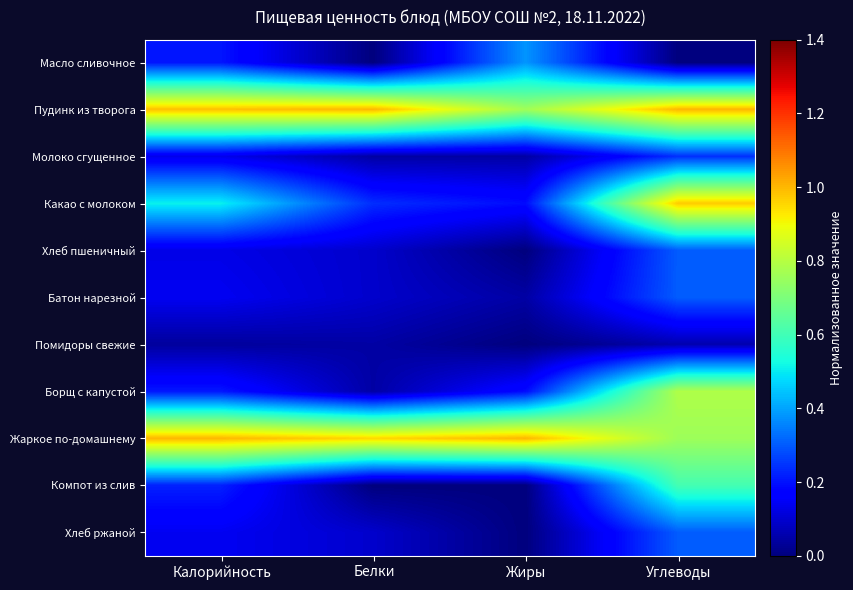

Rank the series by their maximum value, from lowest to highest.

Помидоры свежие, Молоко сгущенное, Хлеб пшеничный, Батон нарезной, Хлеб ржаной, Масло сливочное, Компот из слив, Борщ с капустой, Какао с молоком, Пудинк из творога, Жаркое по-домашнему